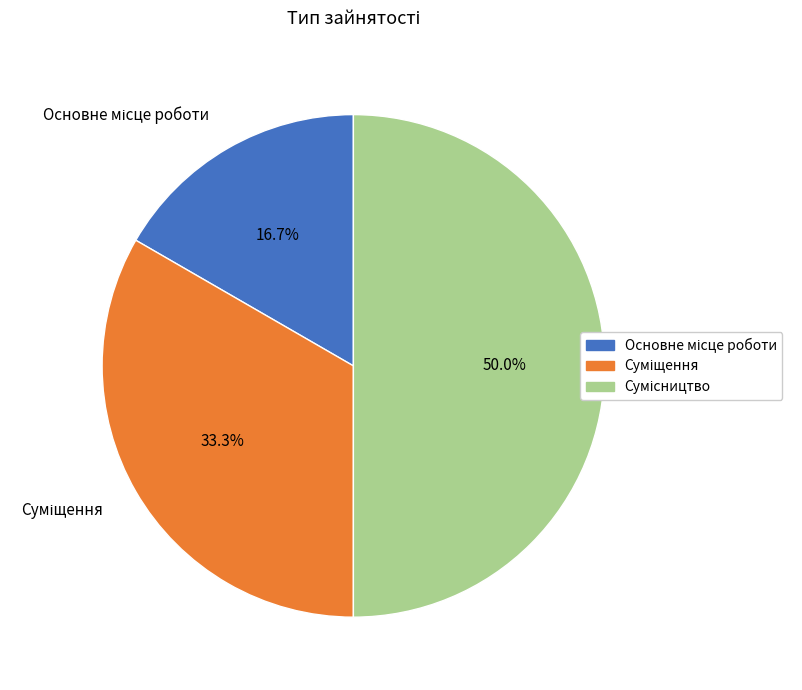

Count the number of slices in the pie.

3